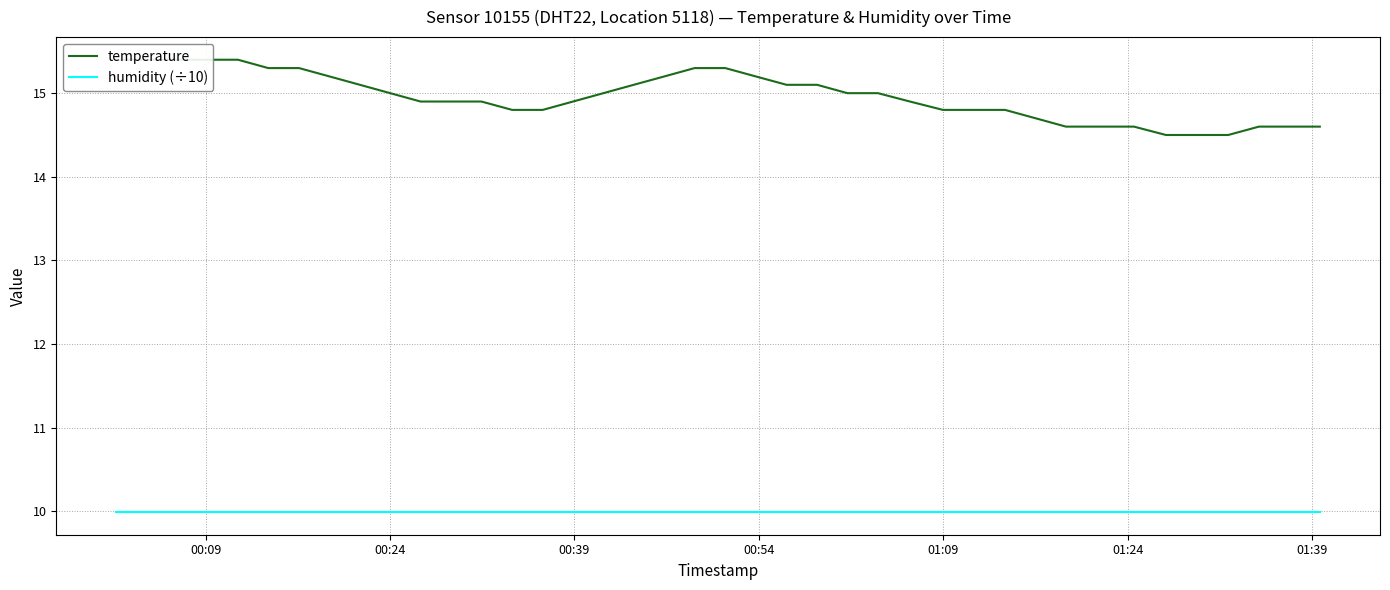

True or false: humidity (÷10) and temperature intersect in this chart.

False